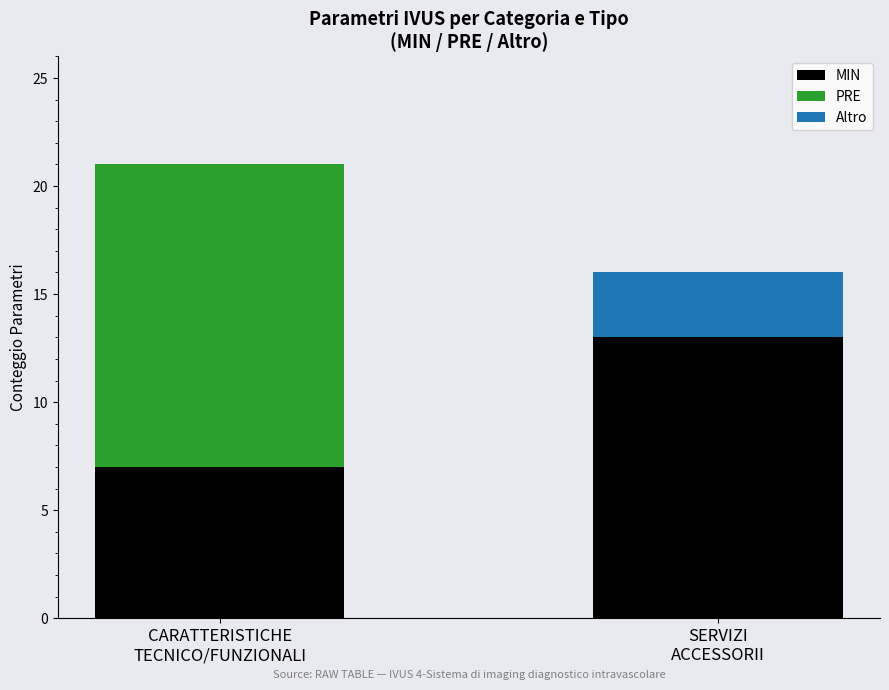

What is the maximum value for MIN?

13